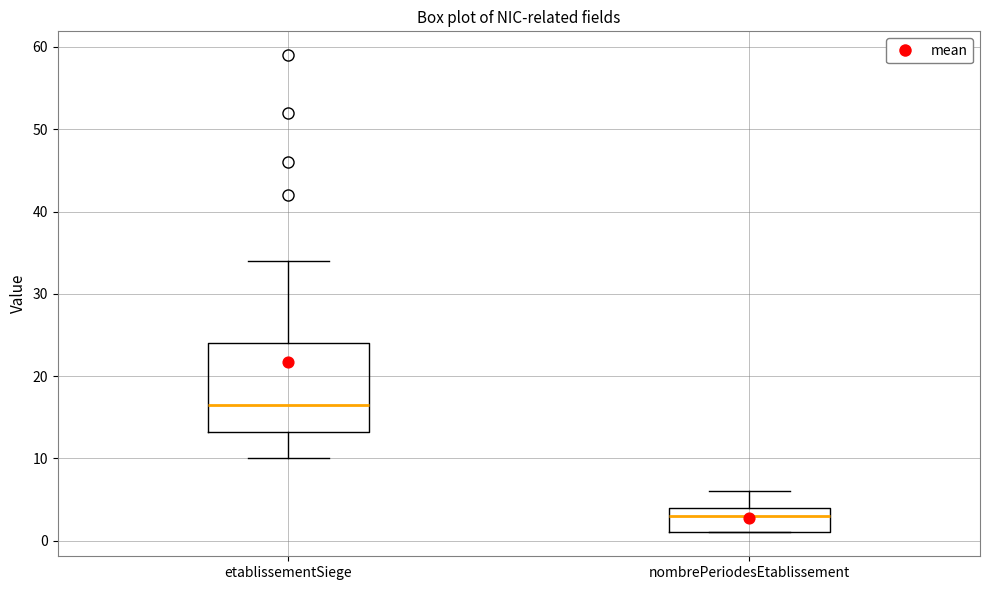

Which box has the lowest median line?

nombrePeriodesEtablissement